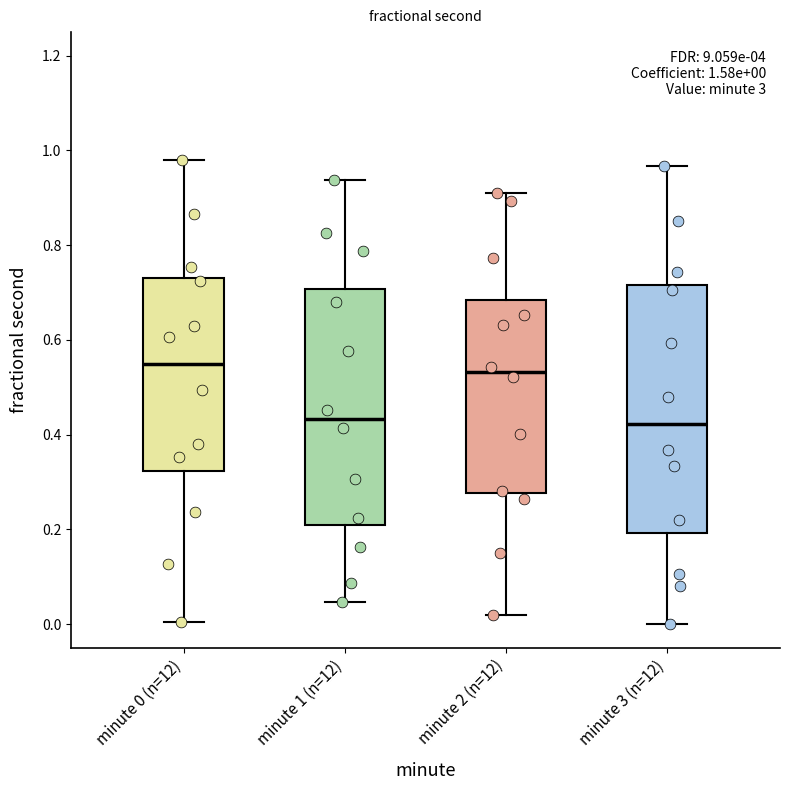

Which box is the tallest, from its lower edge to its upper edge?

minute 3 (n=12)